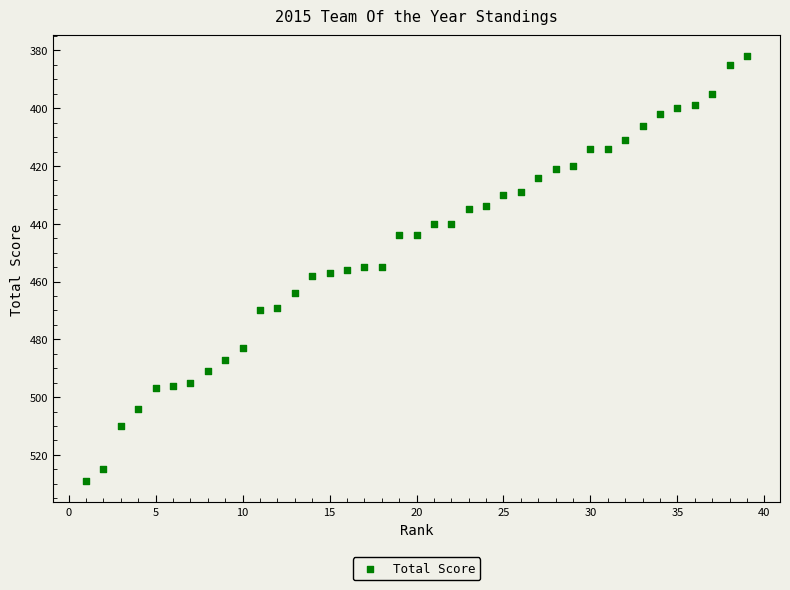

What is the range of Y values (max minus min)?

147